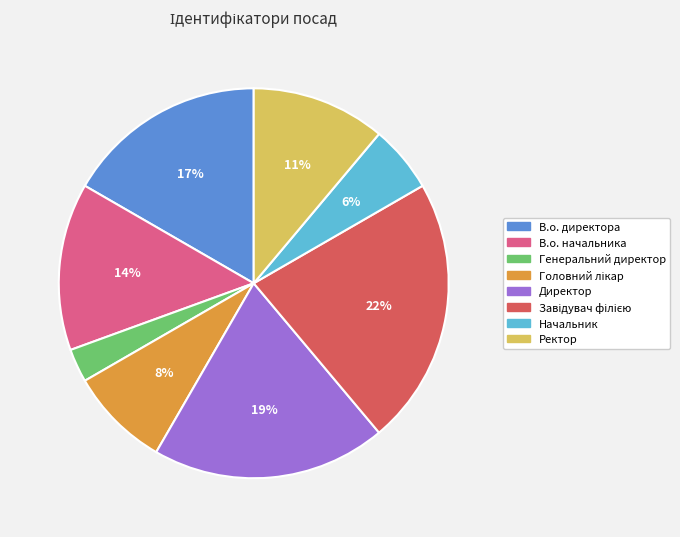

Is В.о. начальника the majority of the pie?

No